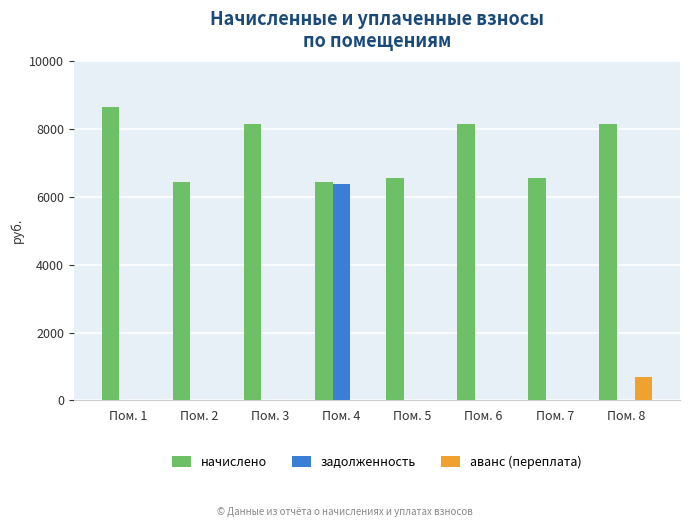

Between Пом. 2 and Пом. 6, which series saw the biggest shift?

начислено